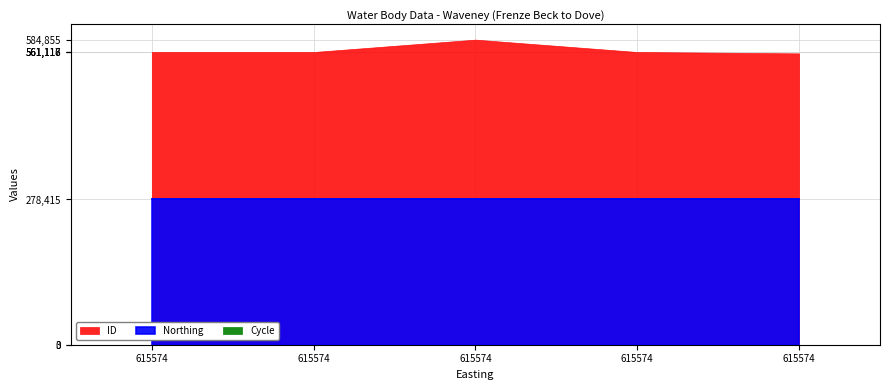

What is the value of the Northing point at the 1st from the left?

278415